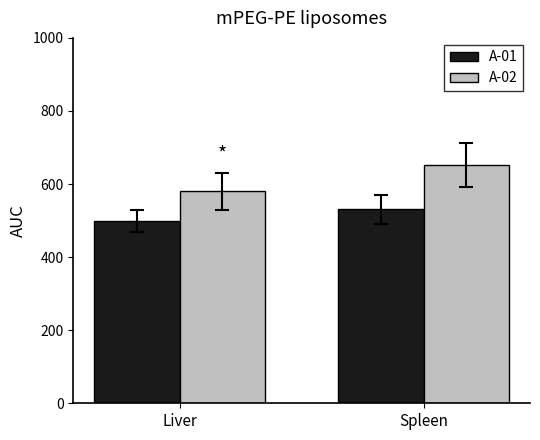

How many values in the A-02 series are below 652?

1